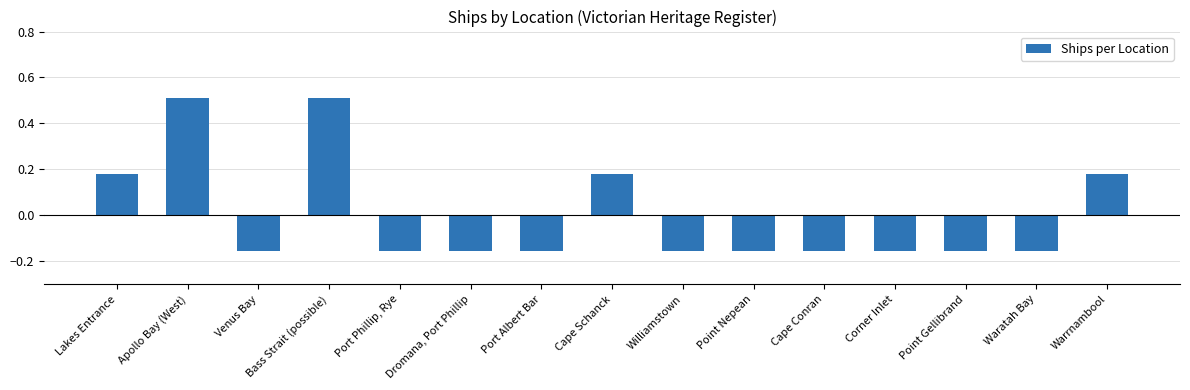

What position from the left is Waratah Bay?

14